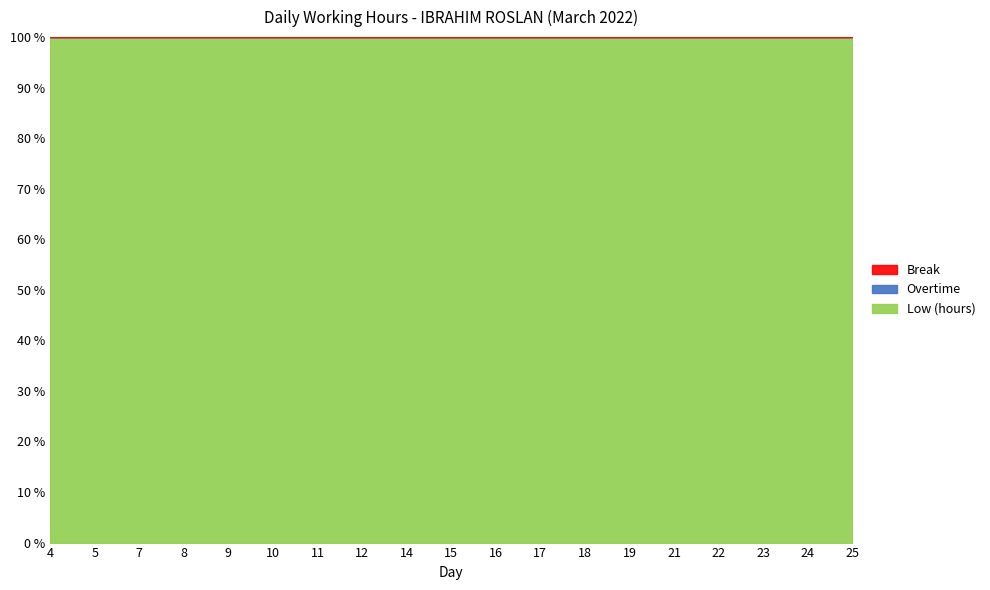

At 16, list the series in order from smallest to largest.

Overtime, Break, Low (hours)